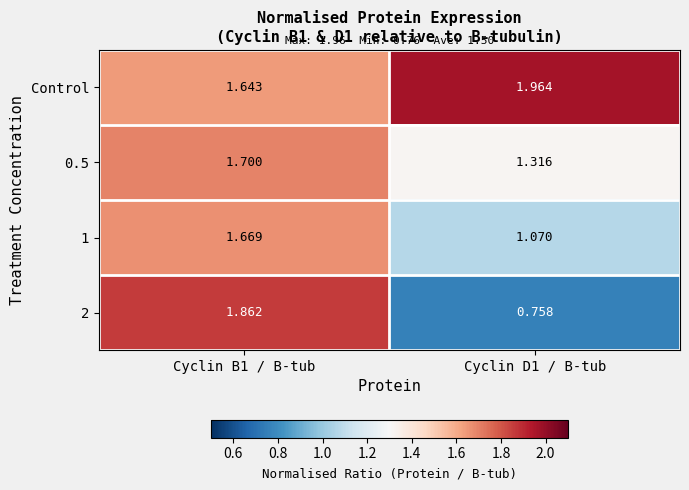

Which series has the largest total across all categories?

Control